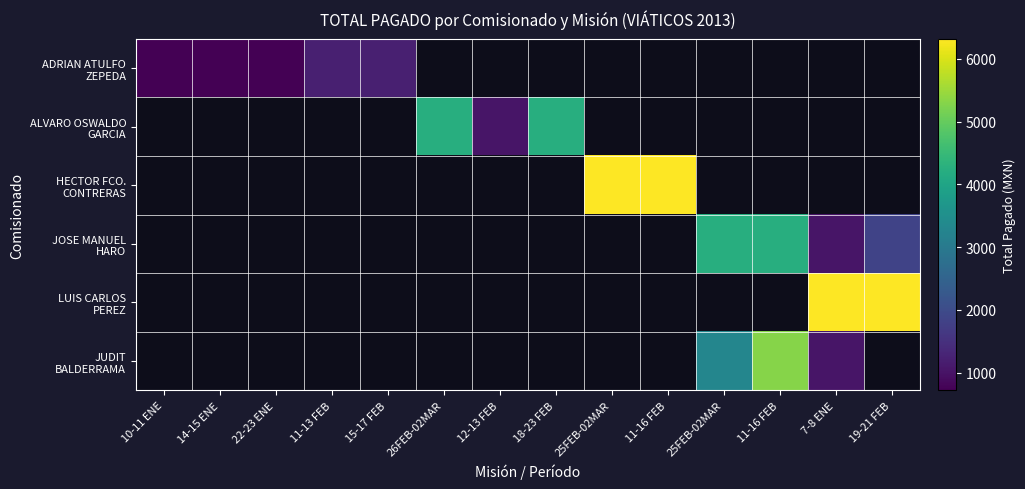

Which has a higher value, 15-17 FEB or 11-13 FEB?

15-17 FEB